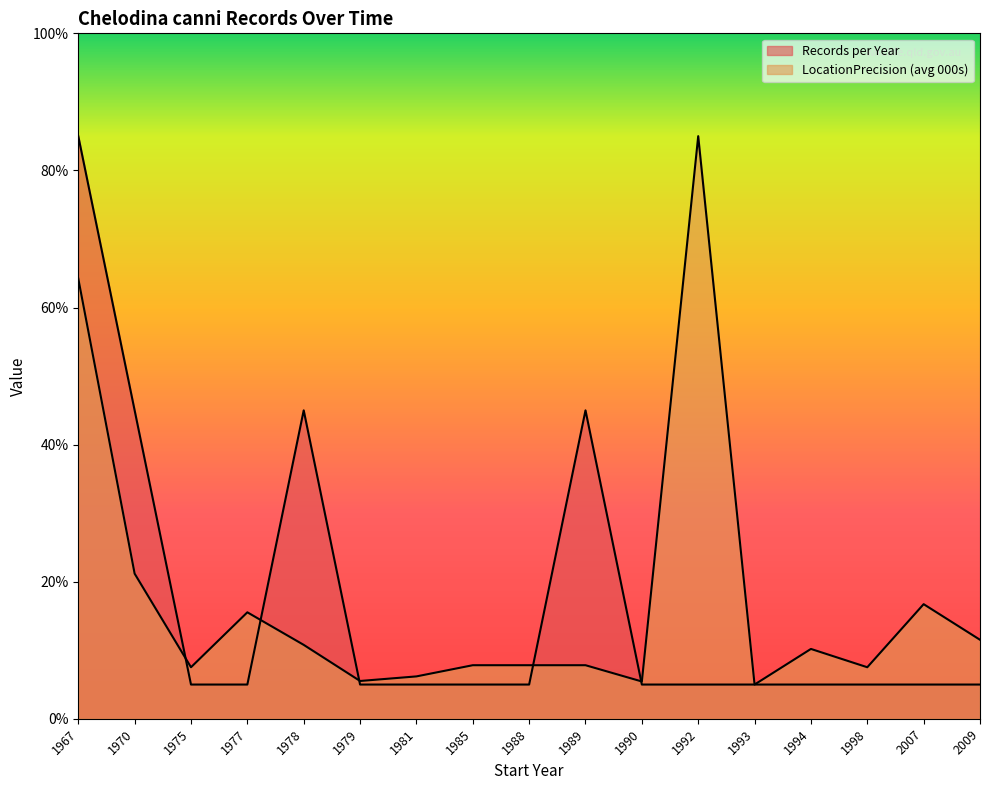

Rank the series at 1979 from lowest to highest value.

Records per Year, LocationPrecision (avg 000s)